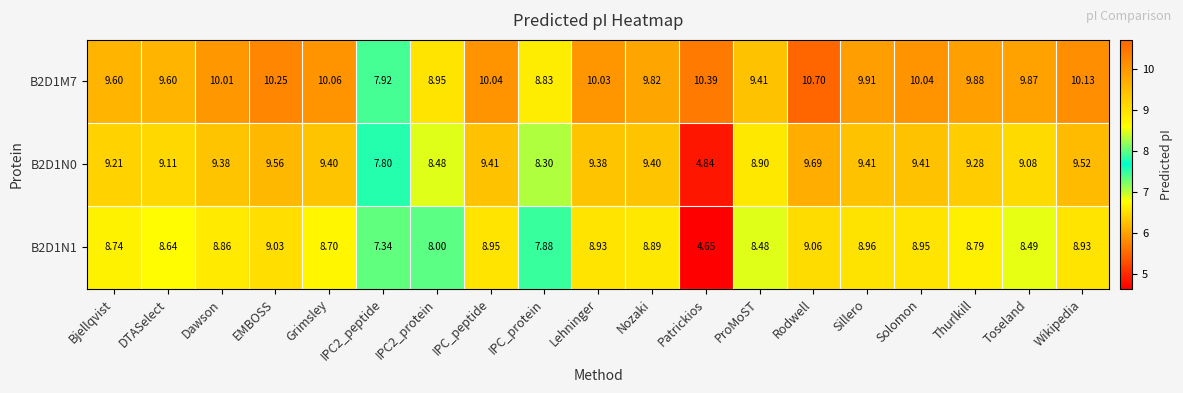

Rank the series at IPC_protein from highest to lowest value.

B2D1M7, B2D1N0, B2D1N1